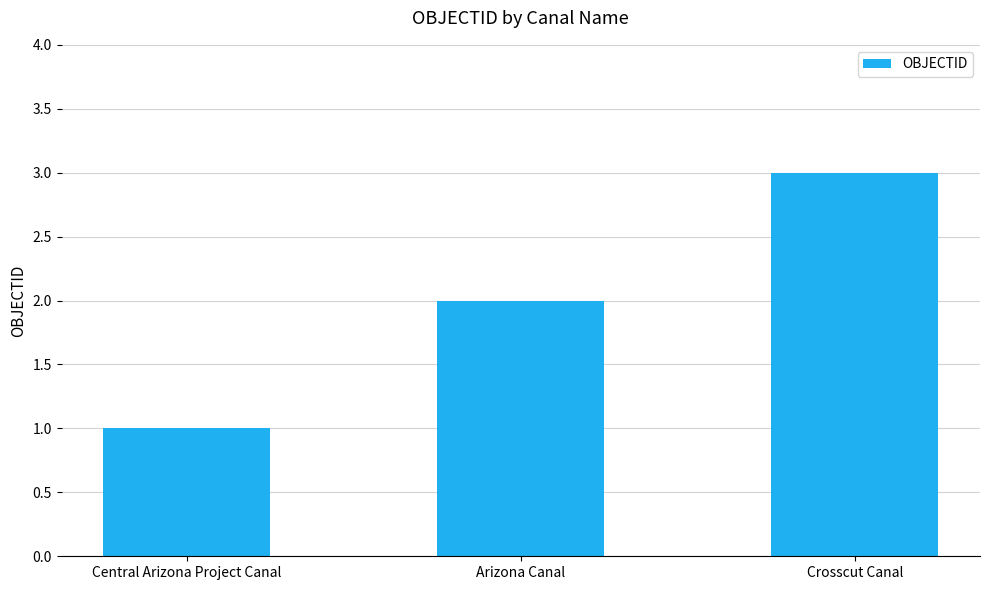

Which label corresponds to the smallest value in the chart?

Central Arizona Project Canal